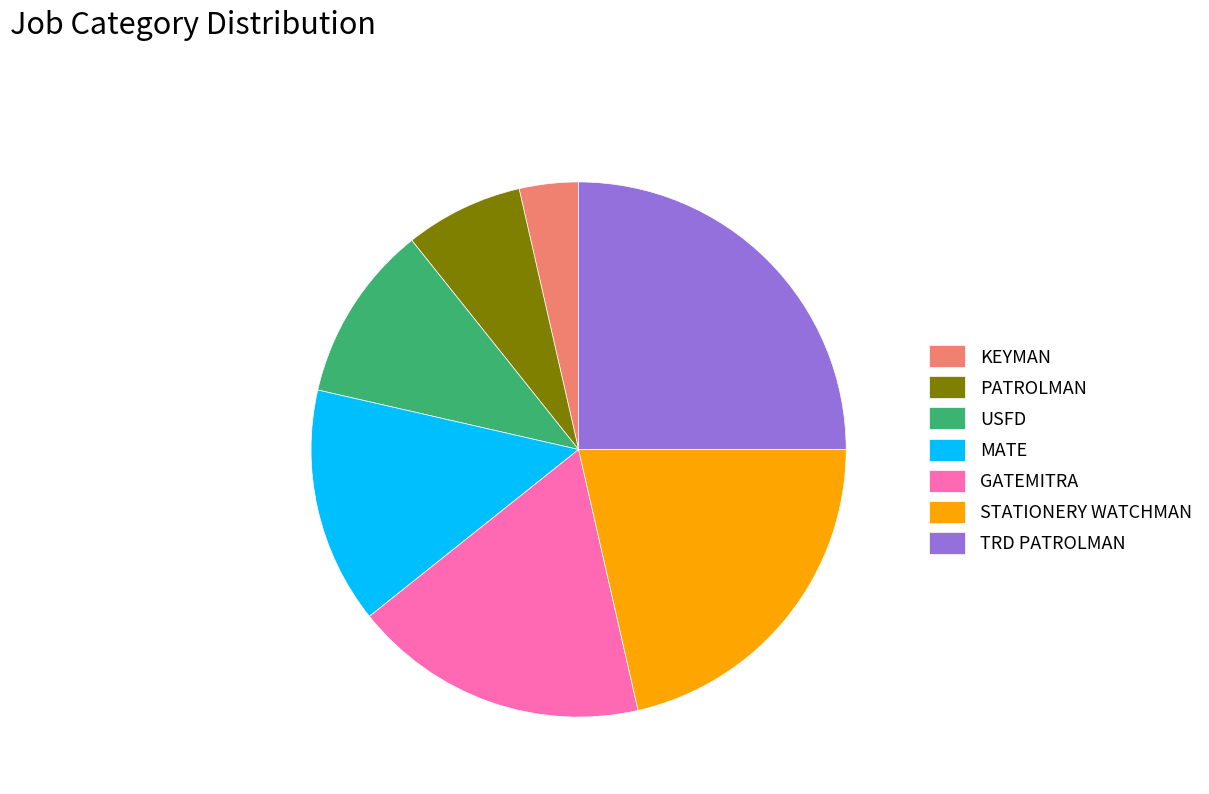

Approximately how many times larger is the value at USFD compared to TRD PATROLMAN?

0.4